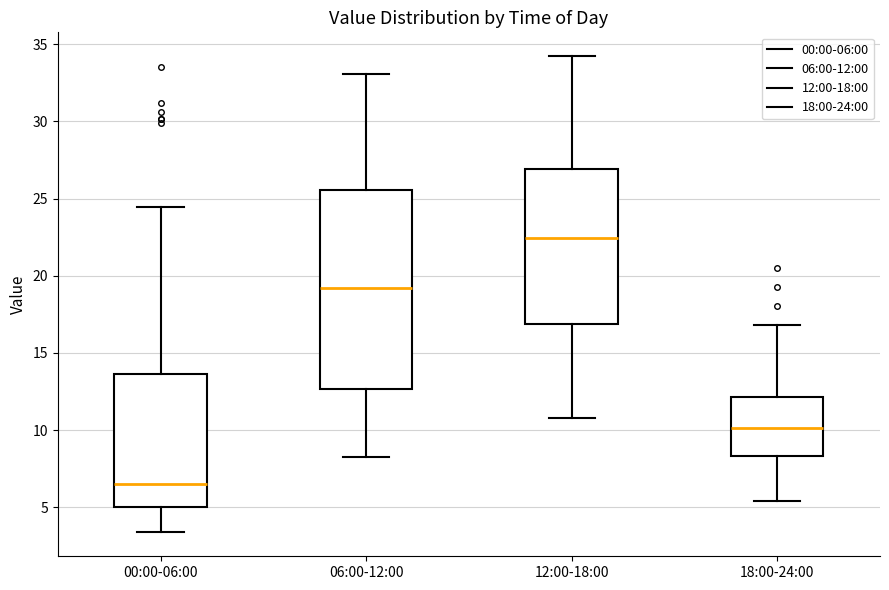

Reading left to right, read every box against the y-axis: the position of its median line, the range the box covers, and the ends of its whiskers. The values are not printed on the chart, so give them approximately, as read against the axis.

00:00-06:00: median 6.5, box 5.0 to 13.5, whiskers 3.5 to 24.5
06:00-12:00: median 19.0, box 12.5 to 25.5, whiskers 8.0 to 33.0
12:00-18:00: median 22.5, box 17.0 to 27.0, whiskers 11.0 to 34.0
18:00-24:00: median 10.0, box 8.5 to 12.0, whiskers 5.5 to 17.0